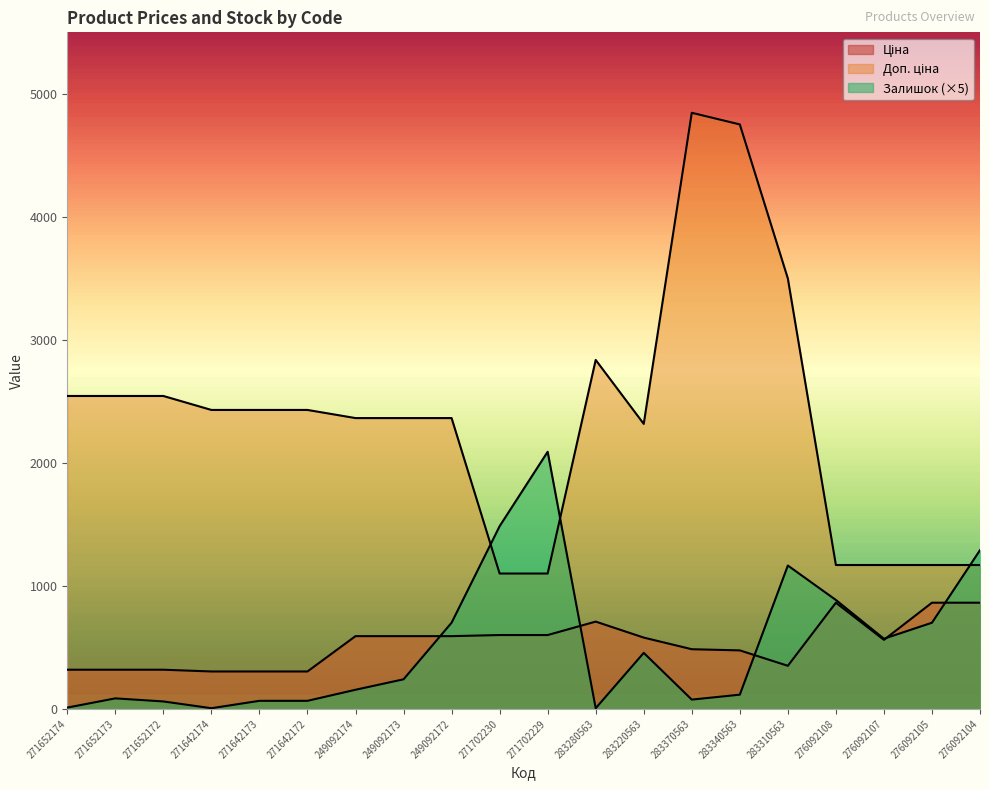

Does the chart display data point markers on the line(s)?

No